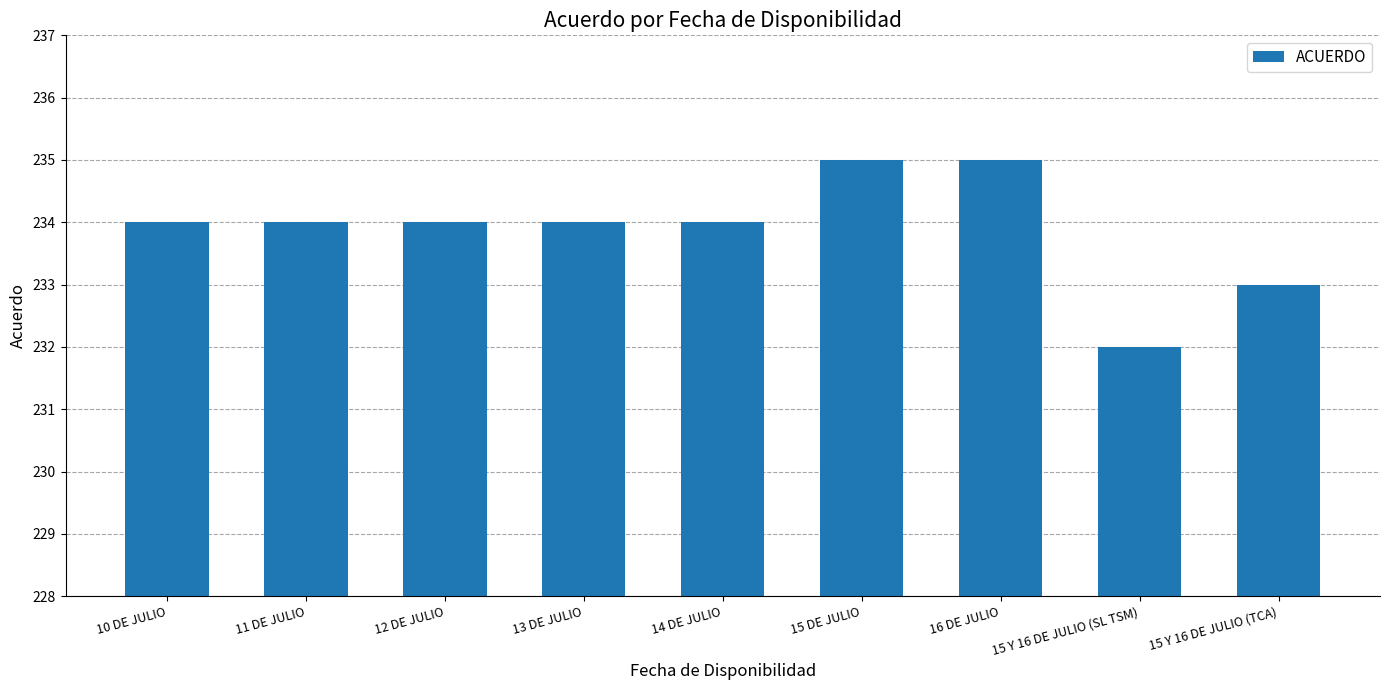

The chart shows a value of 234 at 11 DE JULIO. True or false?

True